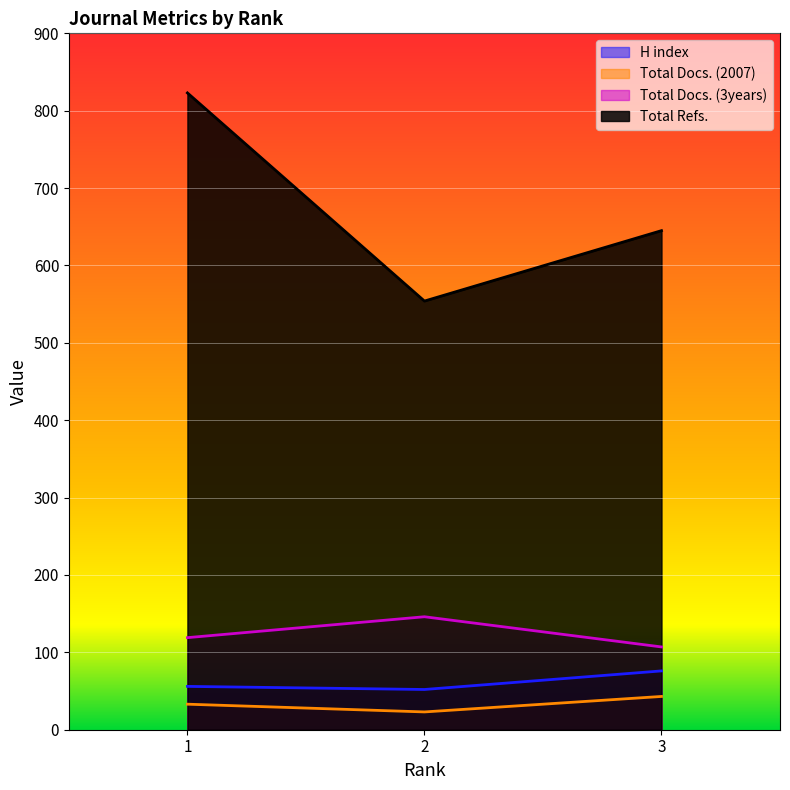

What is the value of the Total Docs. (2007) point at the 2nd from the left?

23